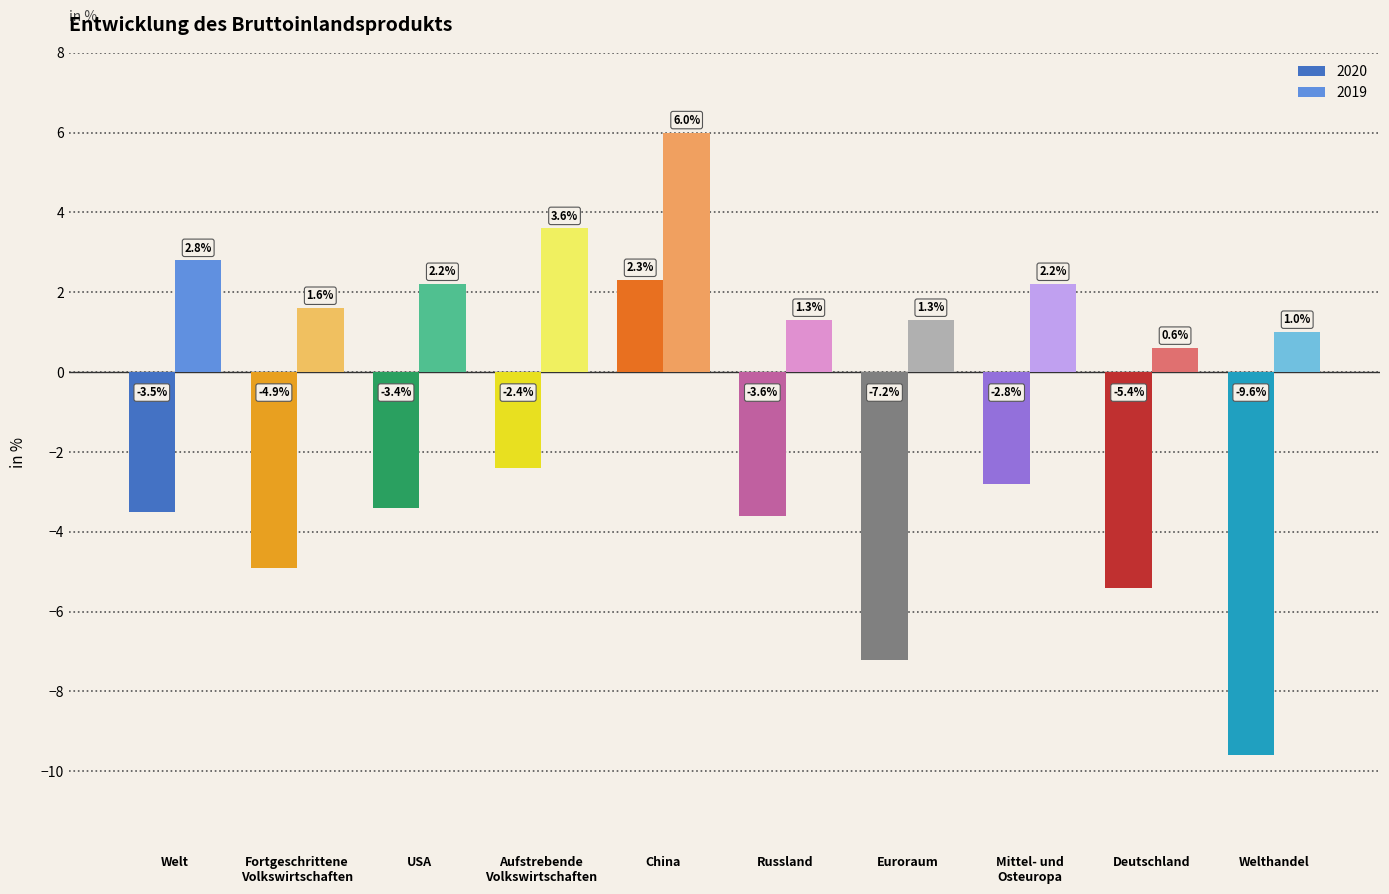

At which label does 2020 reach its peak?

China